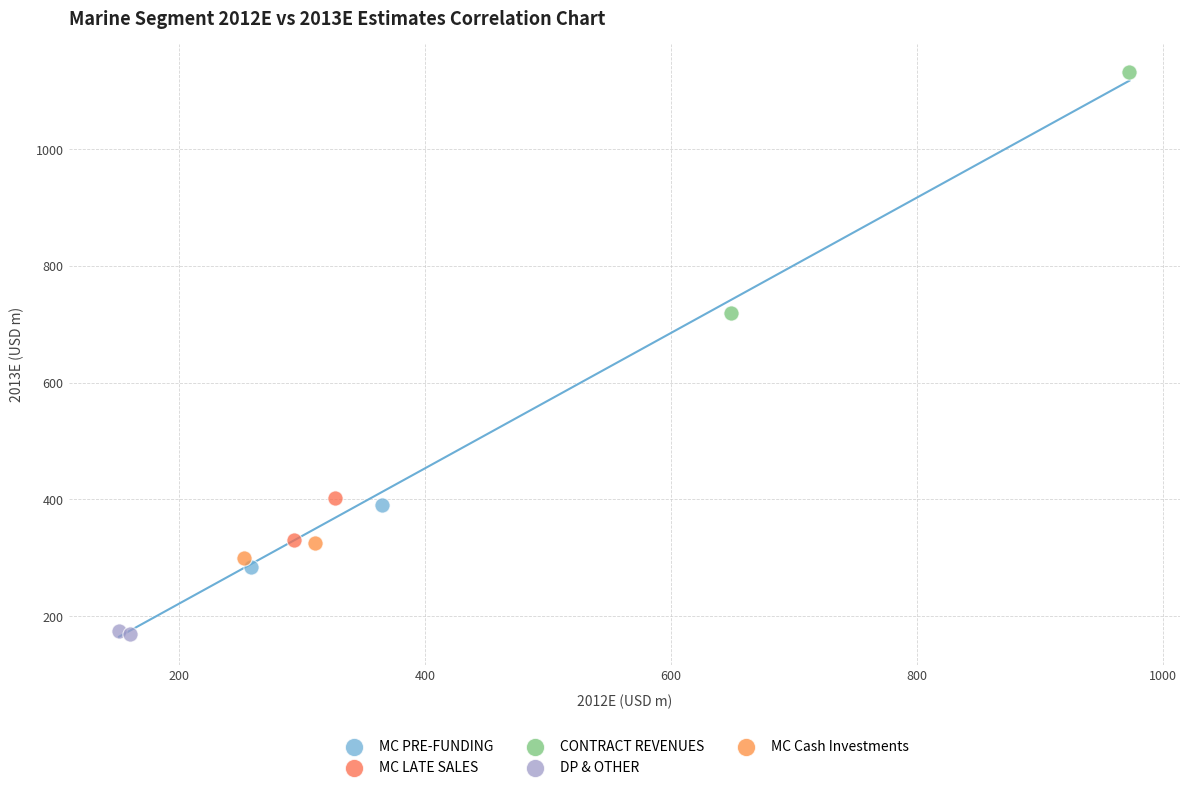

What are all the series names shown in the legend?

MC PRE-FUNDING, MC LATE SALES, CONTRACT REVENUES, DP & OTHER, MC Cash Investments